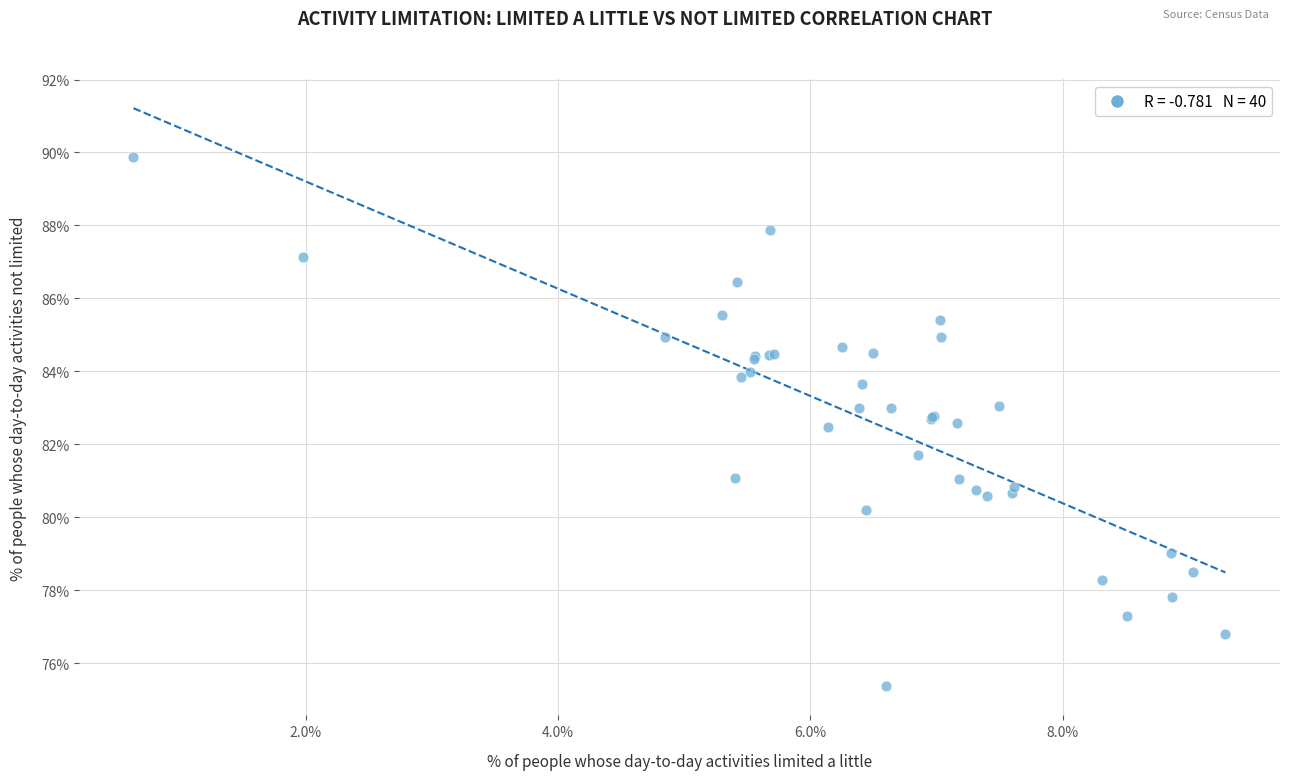

What Y value in the scatter plot is closest to 82?

81.7